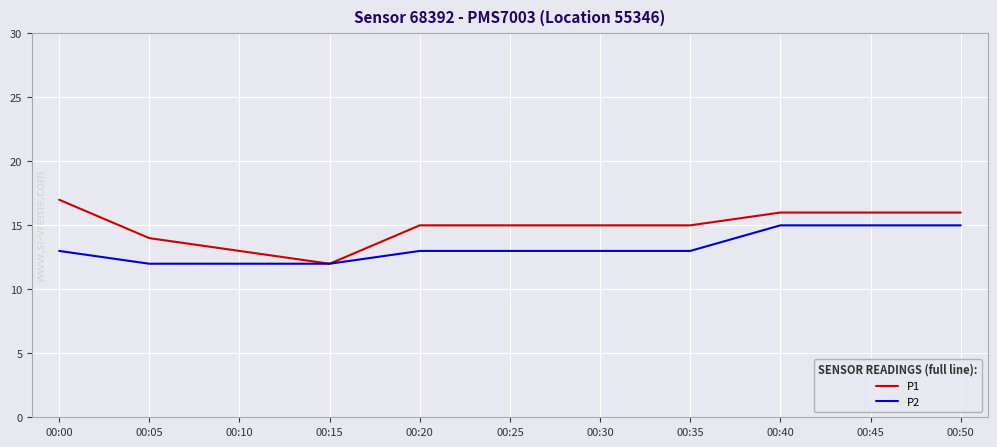

Which series has the largest range (max minus min)?

P1